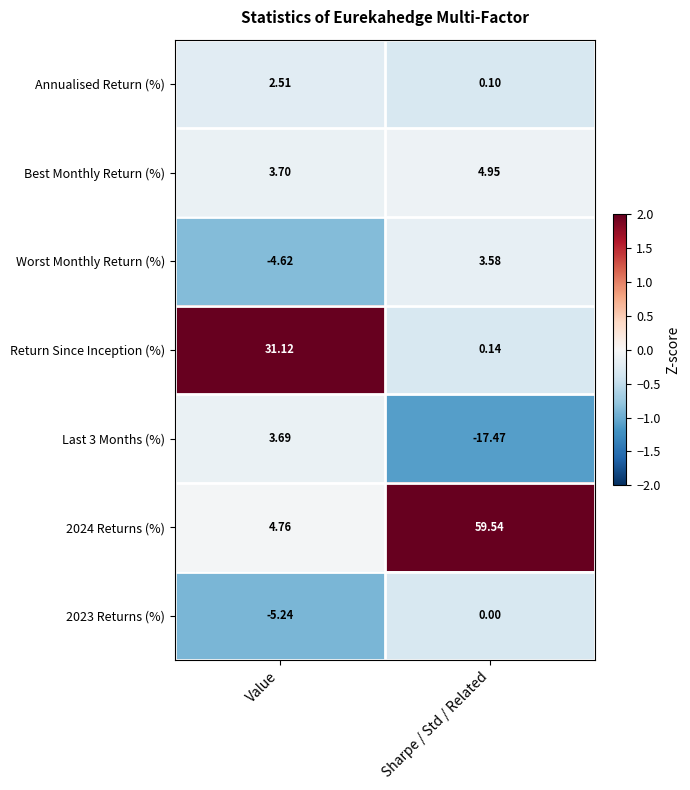

Which label corresponds to the largest value in the chart?

Sharpe / Std / Related